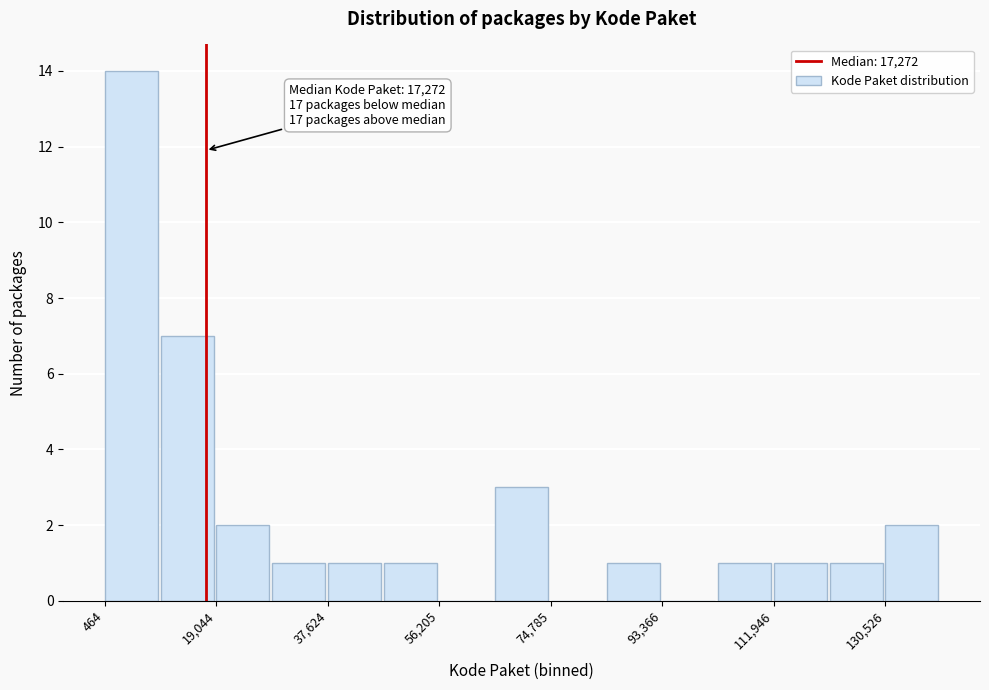

Over which range of the x-axis is the bar tallest?

0 to 10000